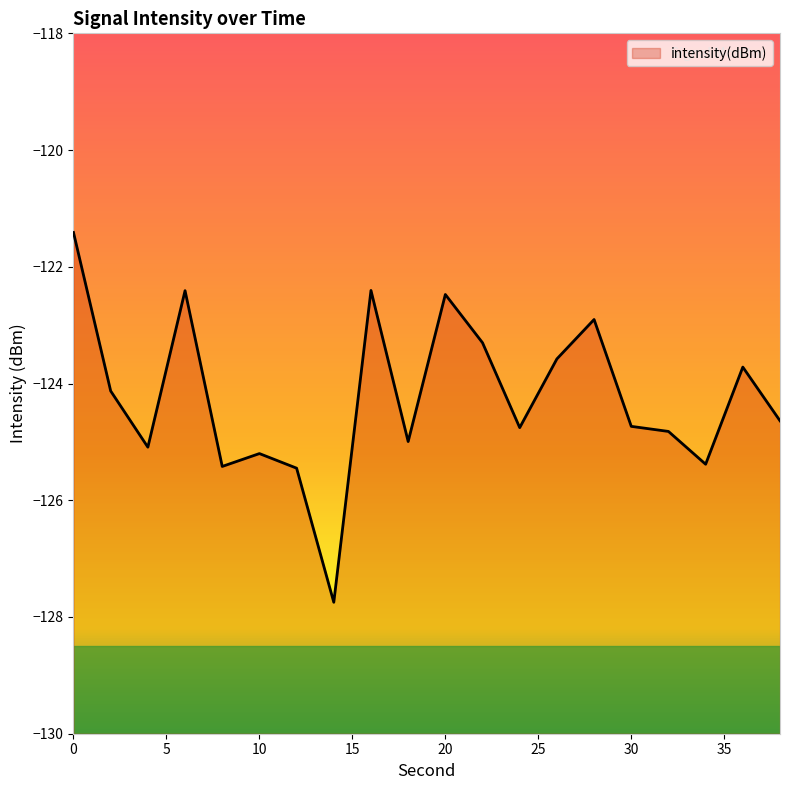

What is the change in value from 4 to 26?

+1.5